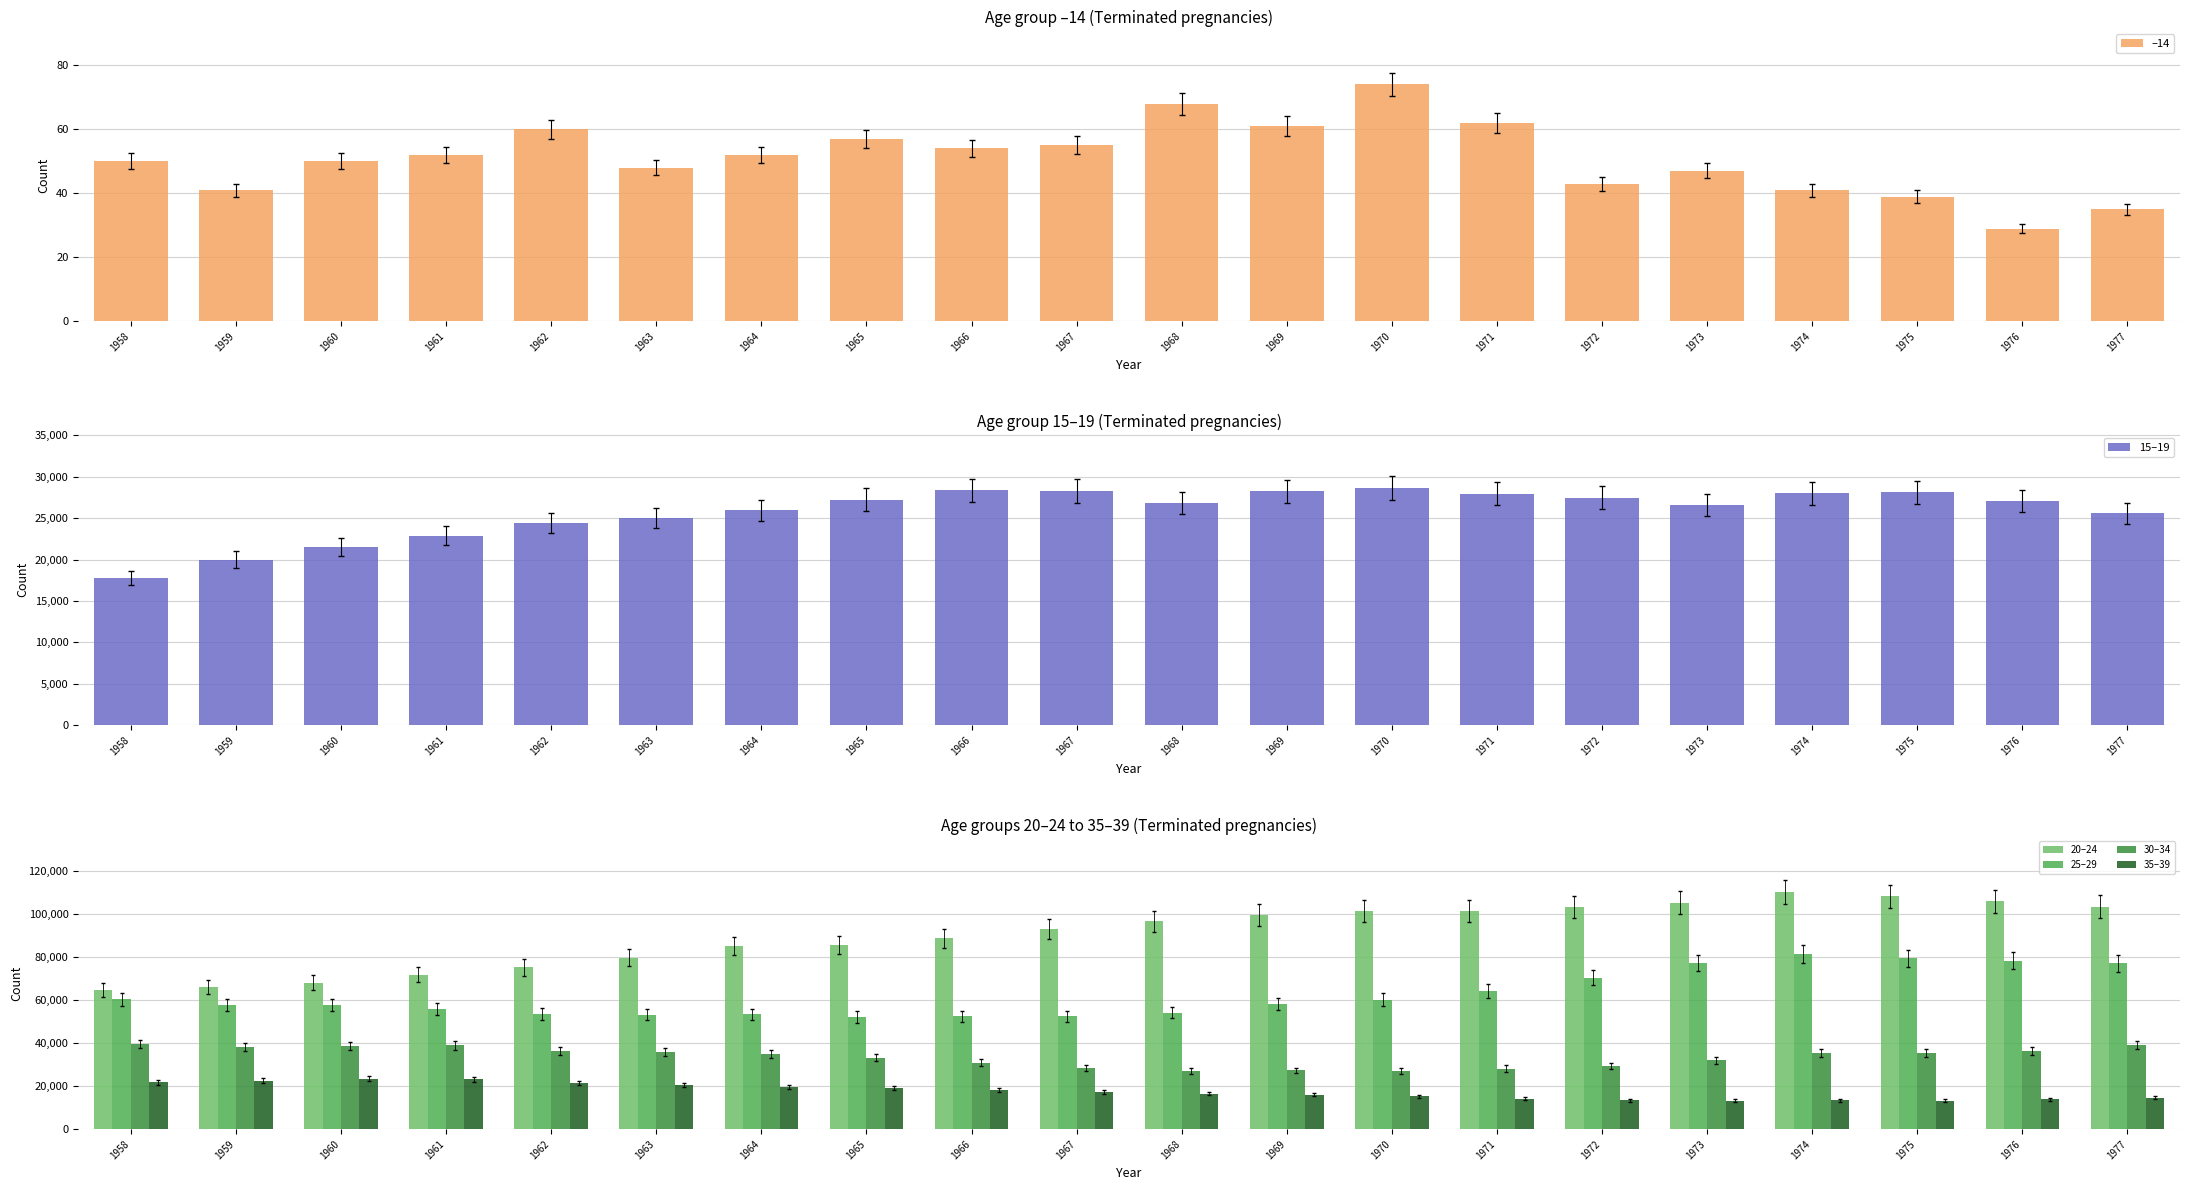

Reading left to right, extract all data points from this chart.

–14: 1958=50	1959=41	1960=50	1961=52	1962=60	1963=48	1964=52	1965=57	1966=54	1967=55	1968=68	1969=61	1970=74	1971=62	1972=43	1973=47	1974=41	1975=39	1976=29	1977=35
15–19: 1958=17785	1959=20016	1960=21506	1961=22882	1962=24461	1963=25010	1964=25960	1965=27228	1966=28350	1967=28304	1968=26835	1969=28239	1970=28611	1971=27950	1972=27469	1973=26641	1974=28007	1975=28115	1976=27095	1977=25605
20–24: 1958=64683	1959=66134	1960=68197	1961=71932	1962=75297	1963=79794	1964=85218	1965=85871	1966=88917	1967=93273	1968=96853	1969=99708	1970=101624	1971=101568	1972=103566	1973=105474	1974=110332	1975=108374	1976=106143	1977=103636
25–29: 1958=60515	1959=57921	1960=57900	1961=55819	1962=53578	1963=53290	1964=53458	1965=52266	1966=52476	1967=52613	1968=54293	1969=58333	1970=60223	1971=64305	1972=70474	1973=77445	1974=81678	1975=79606	1976=78452	1977=77231
30–34: 1958=39759	1959=38189	1960=38632	1961=39006	1962=36509	1963=35906	1964=34967	1965=33269	1966=30942	1967=28505	1968=26959	1969=27344	1970=27125	1971=28240	1972=29396	1973=32089	1974=35423	1975=35417	1976=36416	1977=39111
35–39: 1958=21807	1959=22603	1960=23537	1961=23351	1962=21585	1963=20551	1964=19729	1965=19204	1966=18272	1967=17290	1968=16604	1969=16062	1970=15294	1971=14125	1972=13487	1973=13183	1974=13383	1975=13208	1976=13970	1977=14671